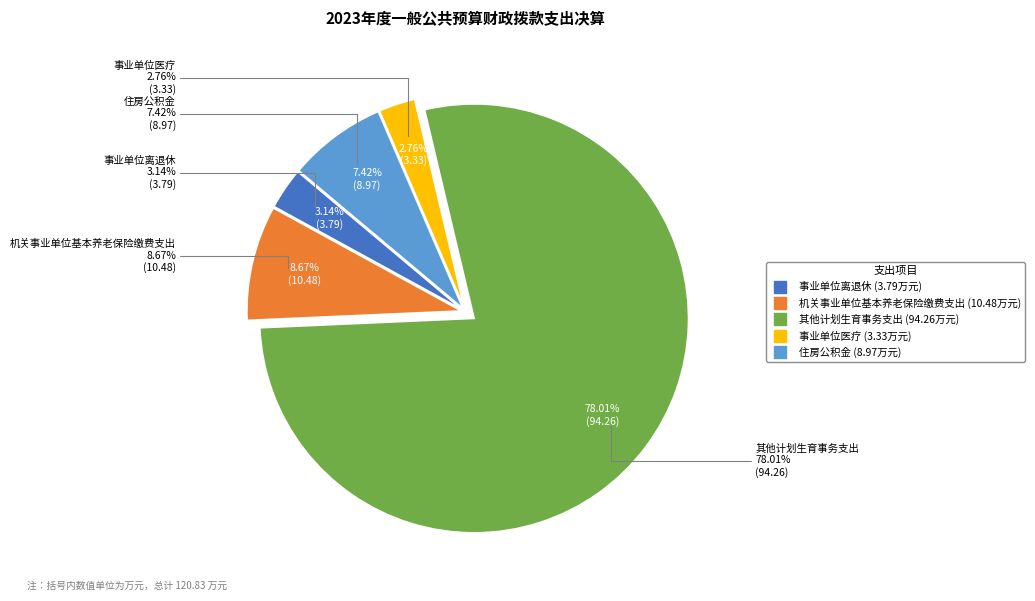

What is the largest slice in the pie chart?

其他计划生育事务支出